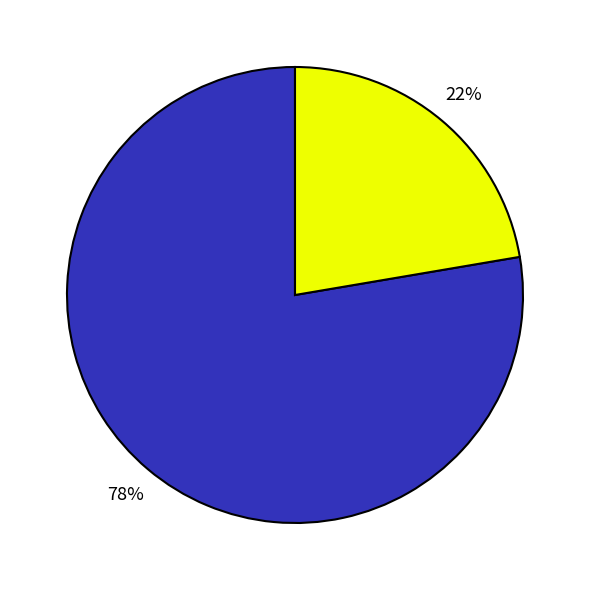

To the nearest percent, what is the average slice percentage?

50%